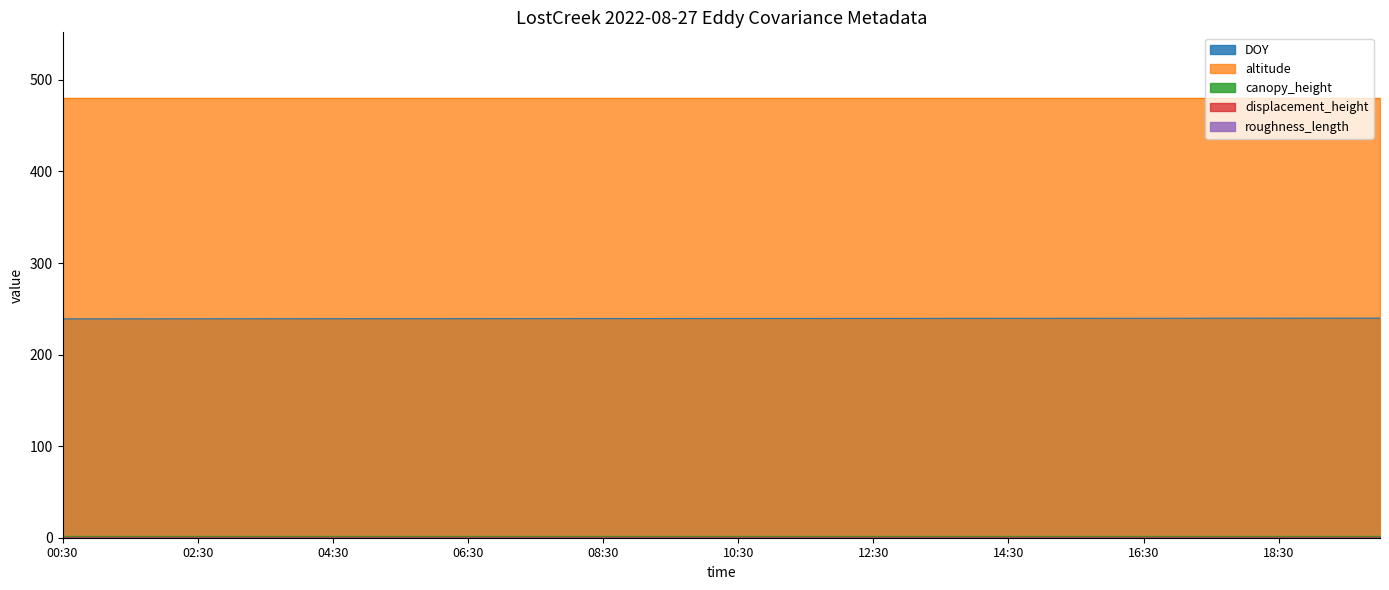

True or false: canopy_height and roughness_length cross at least once.

False